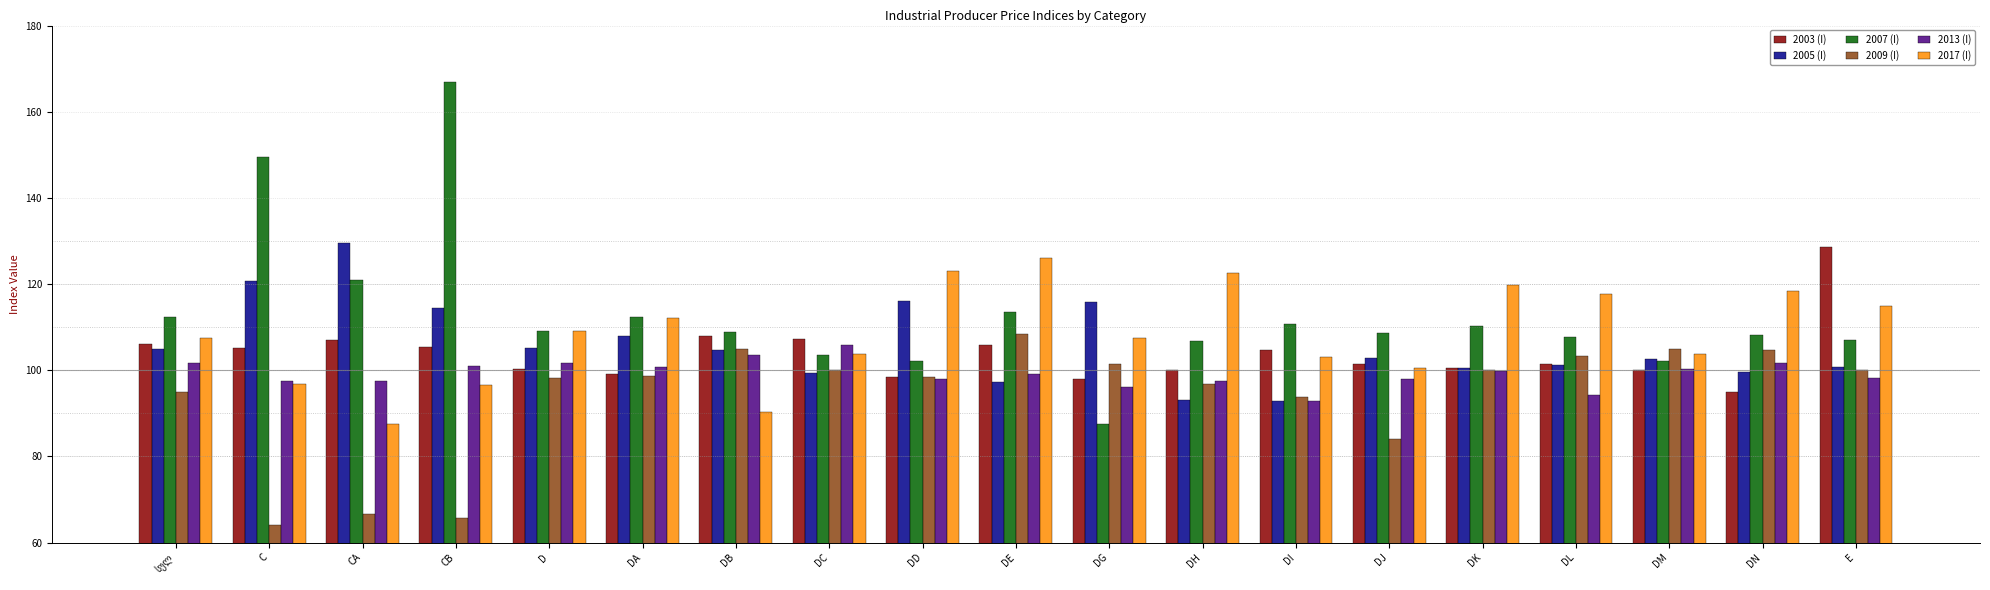

What is the difference between the highest and lowest values at CA?

63.0